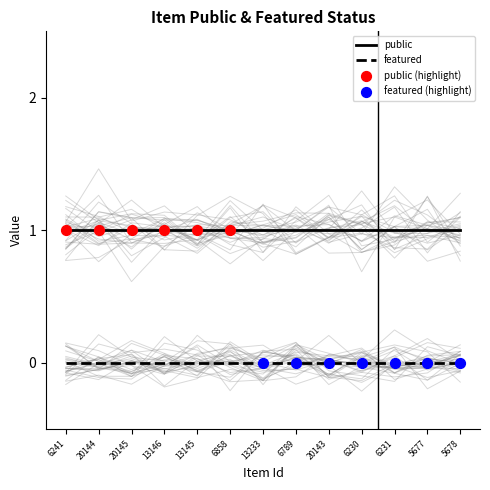

Which series has the largest total across all categories?

public